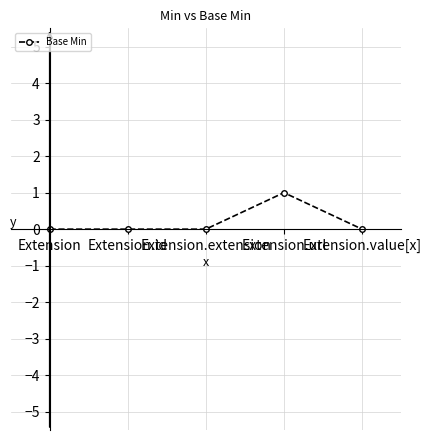

The value at Extension.url is 2. True or false?

False